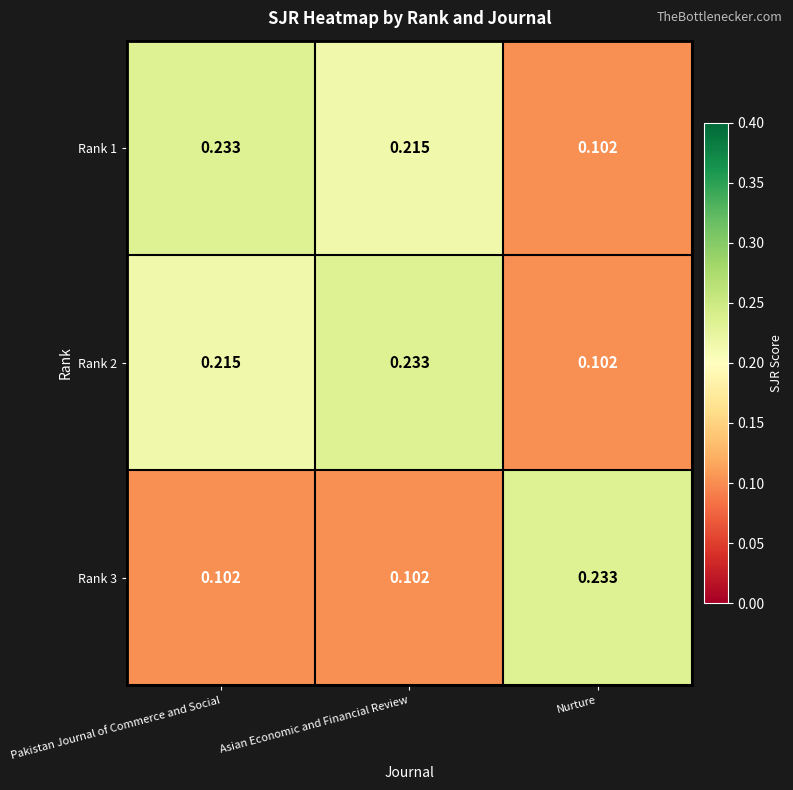

Rank the categories by Rank 2 value from highest to lowest.

Asian Economic and Financial Review, Pakistan Journal of Commerce and Social, Nurture